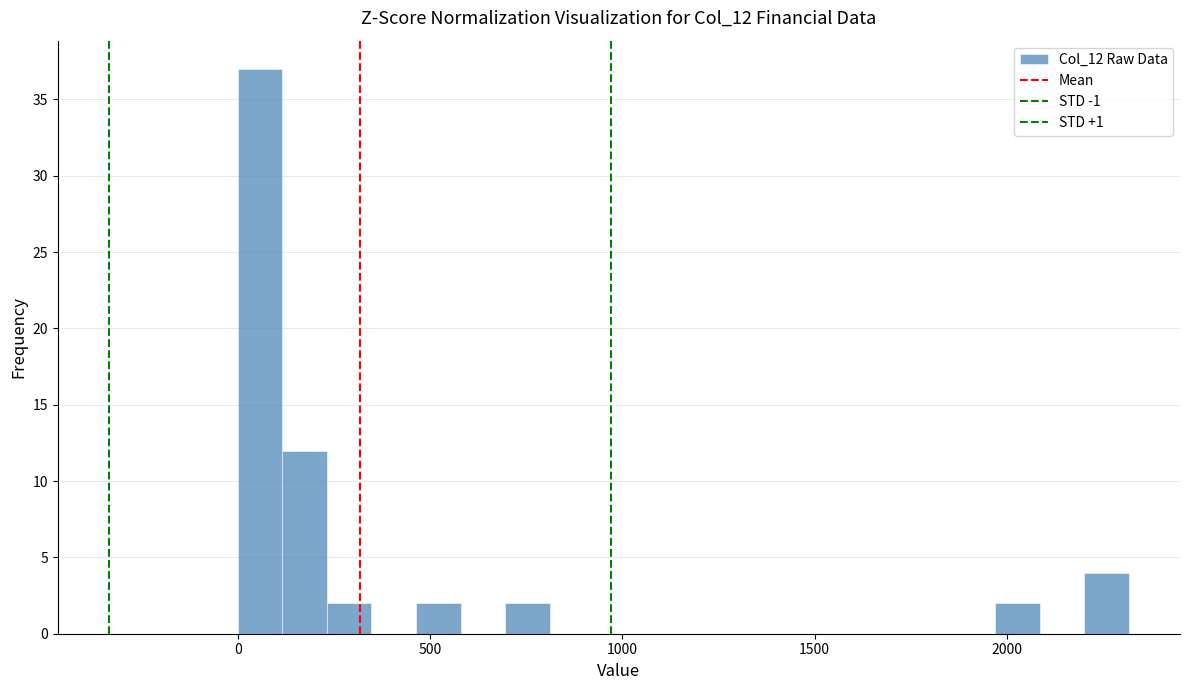

Around what value on the x-axis is the tallest bar? Give the approximate position of its centre, as read against the axis.

50